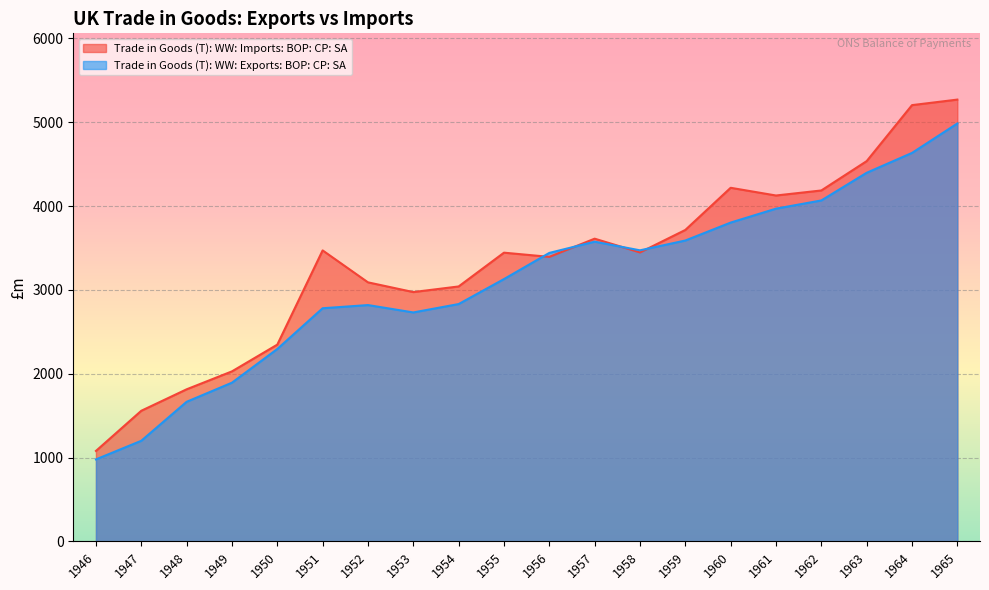

Rank the series at 1965 from highest to lowest value.

Trade in Goods (T): WW: Imports: BOP: CP: SA, Trade in Goods (T): WW: Exports: BOP: CP: SA